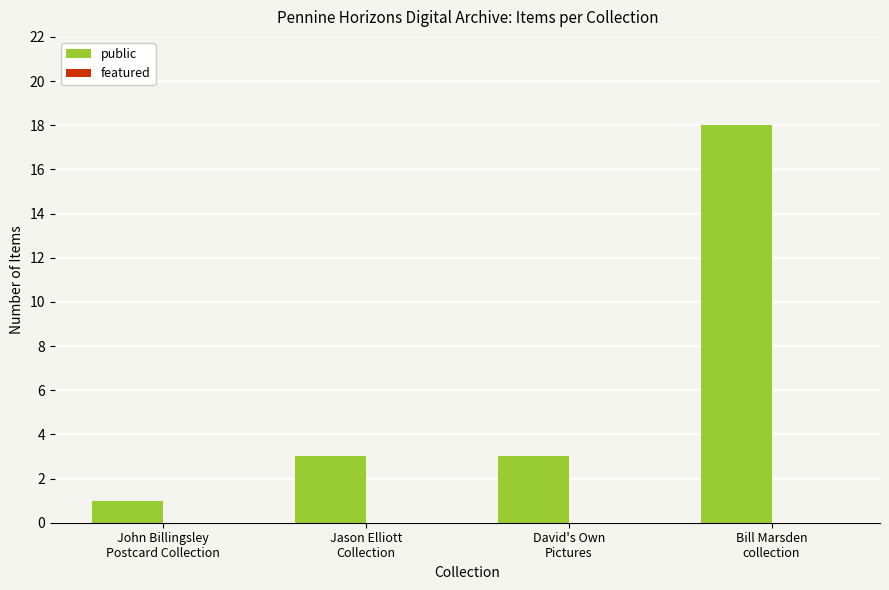

What is the average value?

6